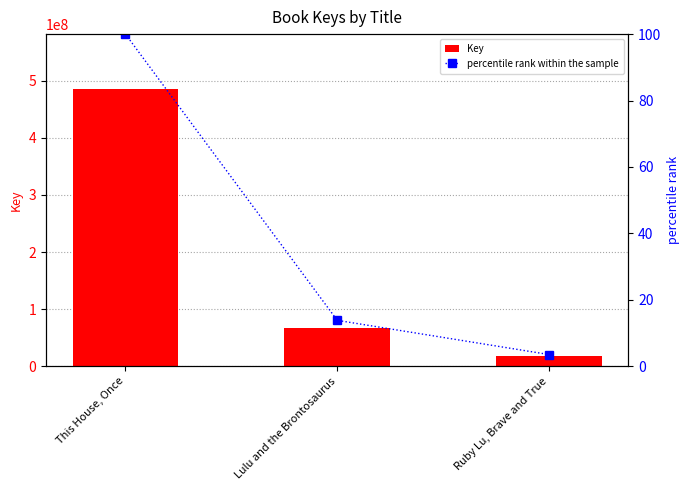

At which label is Key closest to 250879717?

Lulu and the Brontosaurus